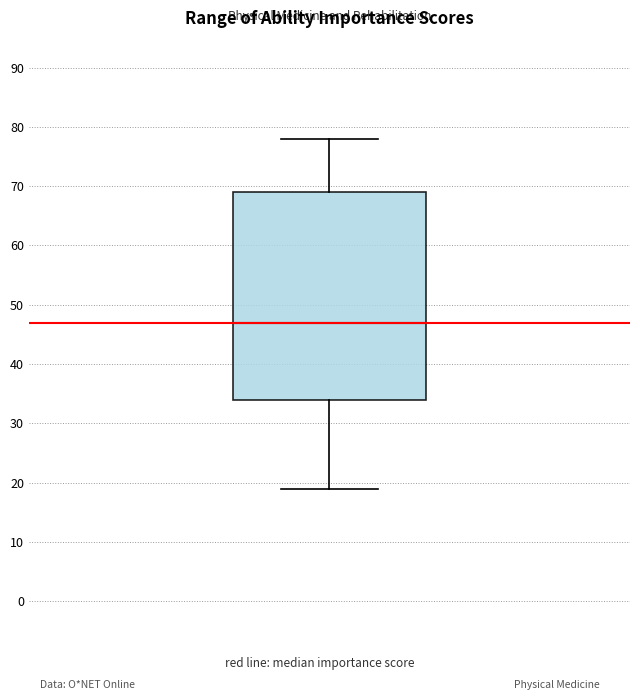

Read this box plot against the y-axis: the position of the median line, the range covered by the box, and the ends of both whiskers. The values are not printed on the chart, so give them approximately, as read against the axis.

median 47, box 34 to 69, whiskers 19 to 78